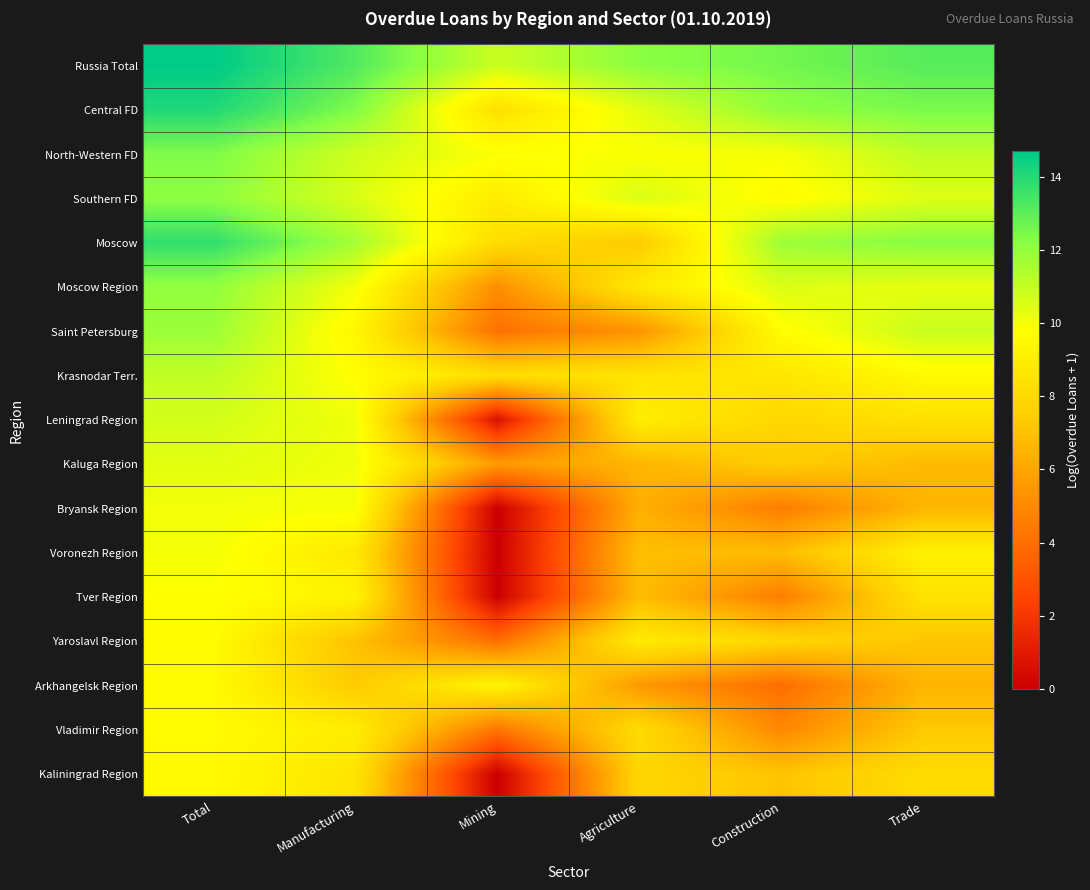

How many series are shown in this chart?

17